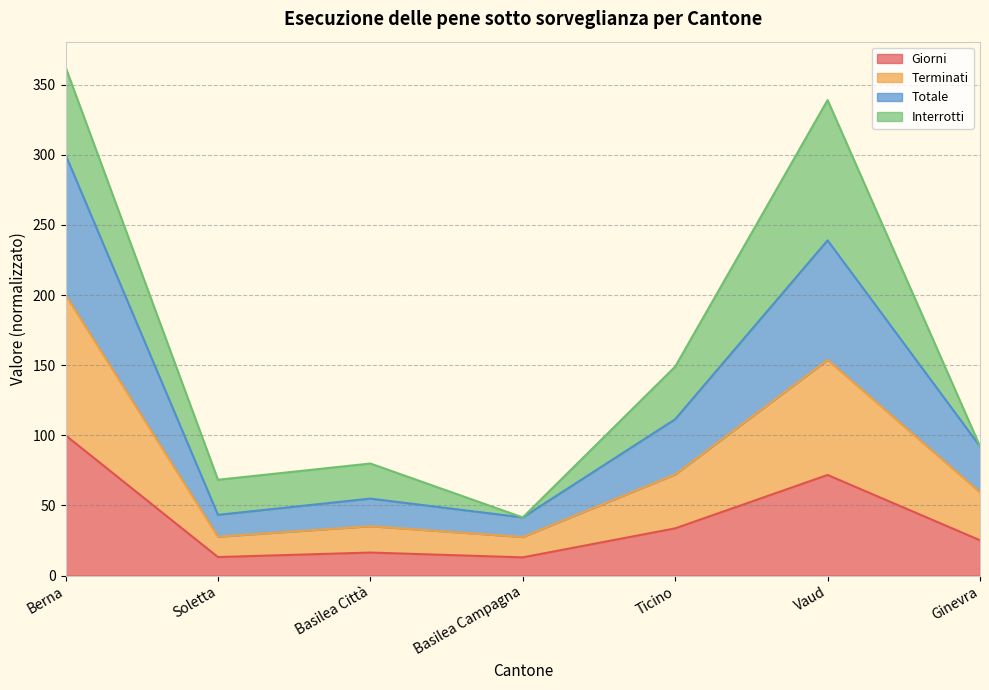

What is the total value across all series at Berna?

362.5